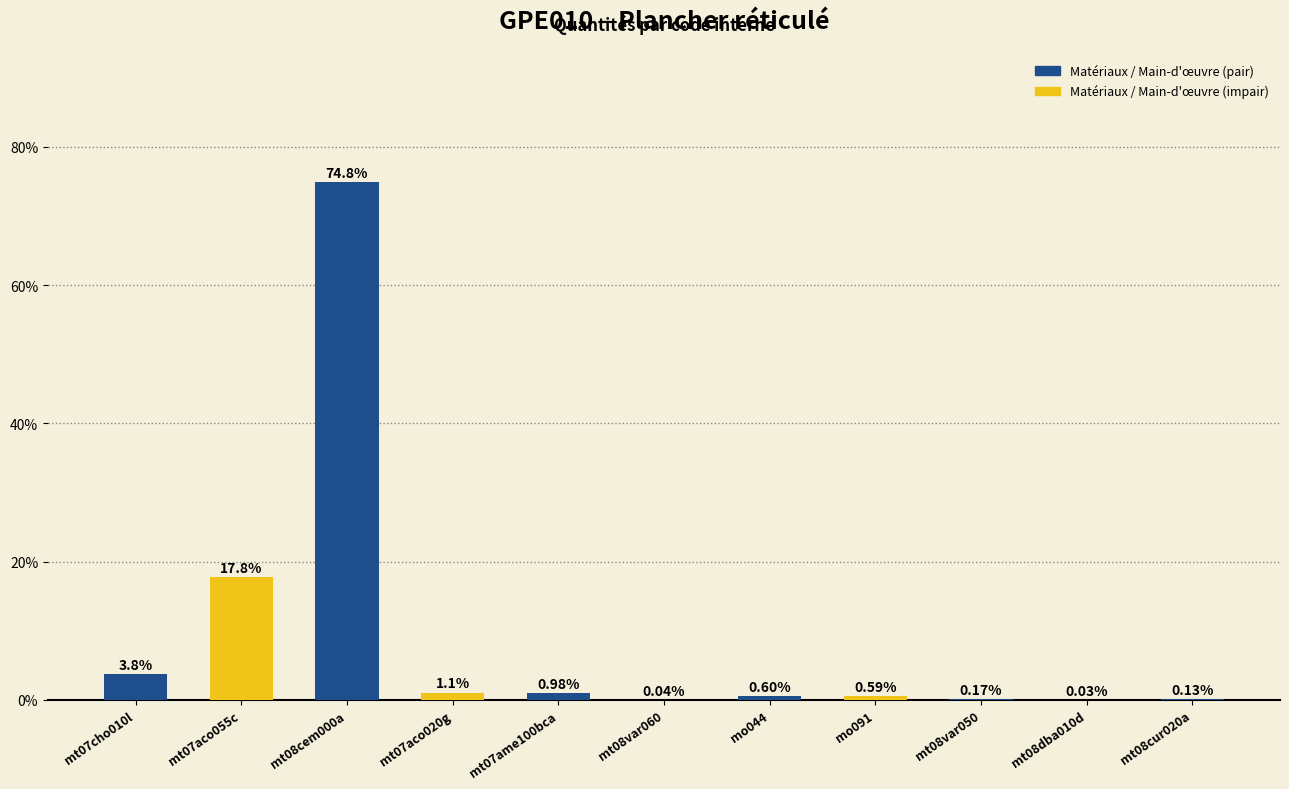

What is the sum of all values?

100.0